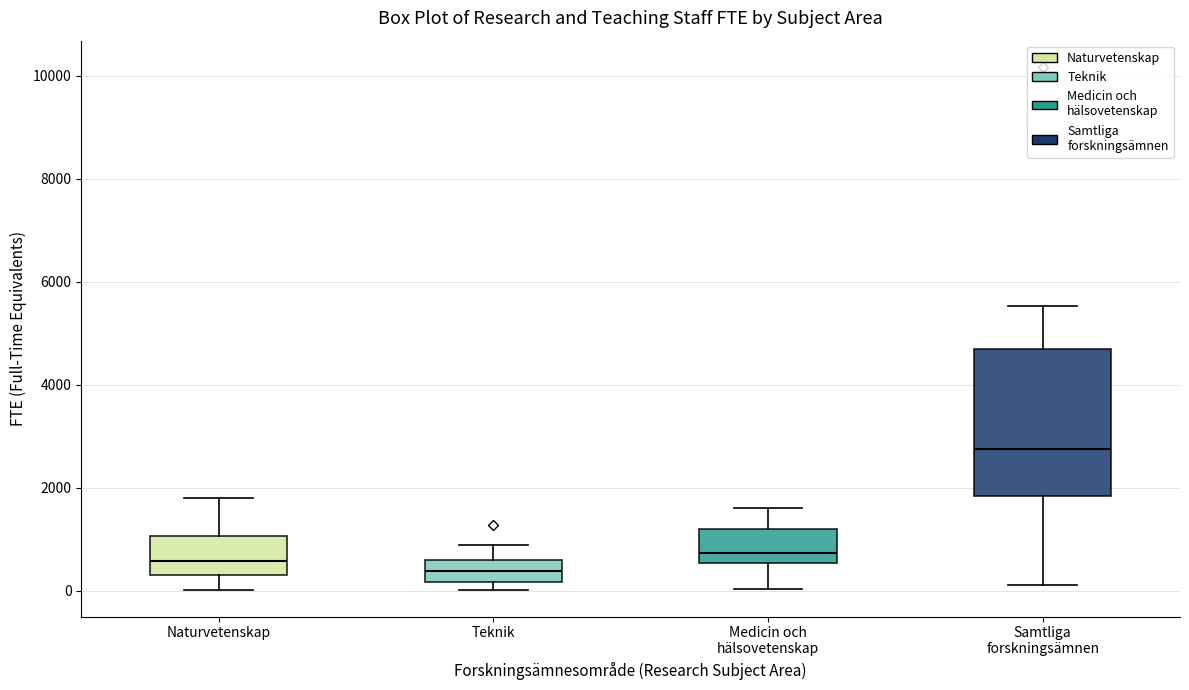

Which box has the lowest median line?

Teknik